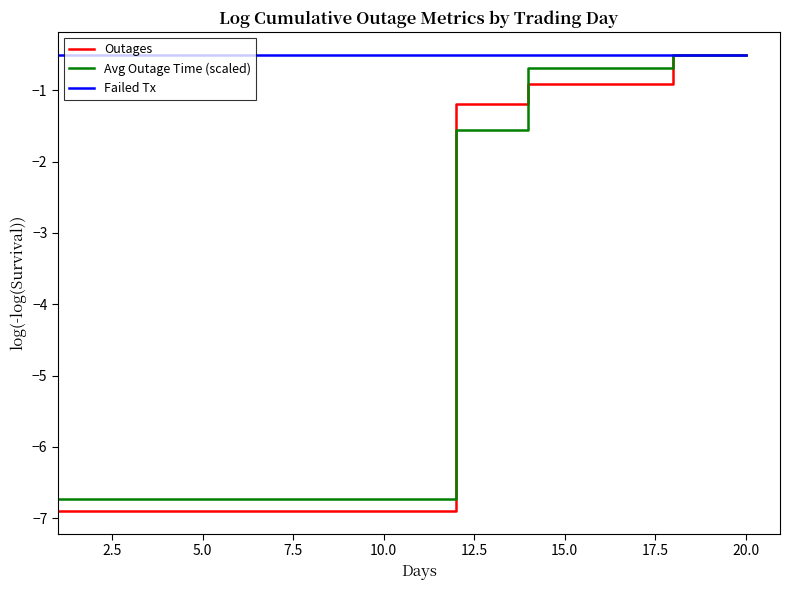

What is the minimum value for Outages?

-6.9